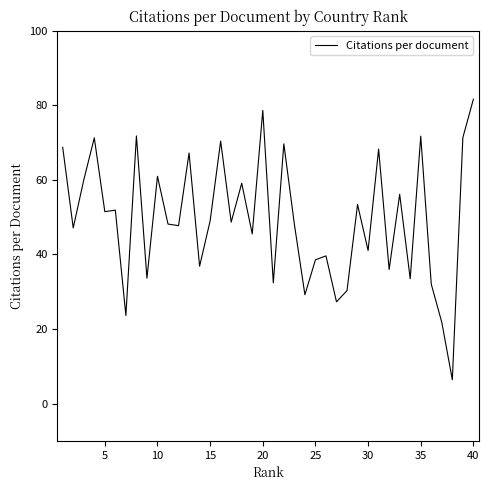

What is the smallest value displayed?

6.4